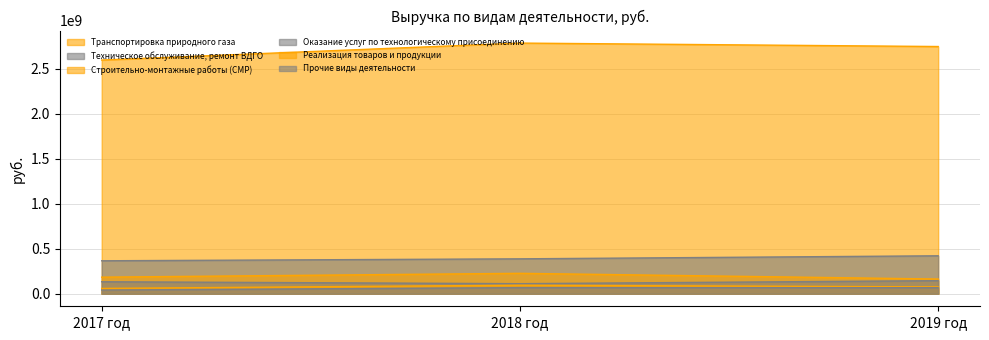

Reading left to right, transcribe all the data shown in this chart.

Транспортировка природного газа: 2017 год=2595735438.2	2018 год=2784159063.4	2019 год=2745820461.0
Техническое обслуживание, ремонт ВДГО: 2017 год=366055714.1	2018 год=387732511.4	2019 год=421485122.1
Строительно-монтажные работы (СМР): 2017 год=184245101.2	2018 год=226872918.9	2019 год=163379377.1
Оказание услуг по технологическому присоединению: 2017 год=133317197.7	2018 год=111807954.0	2019 год=145373442.3
Реализация товаров и продукции: 2017 год=59198282.0	2018 год=95057154.8	2019 год=76022801.7
Прочие виды деятельности: 2017 год=40979001.8	2018 год=67764829.8	2019 год=67257889.5